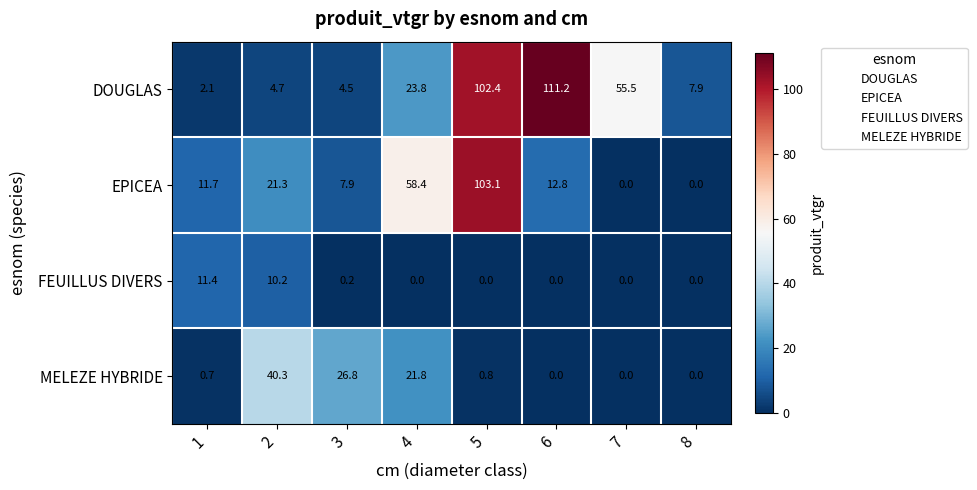

What value does the EPICEA series have at 3?

7.9